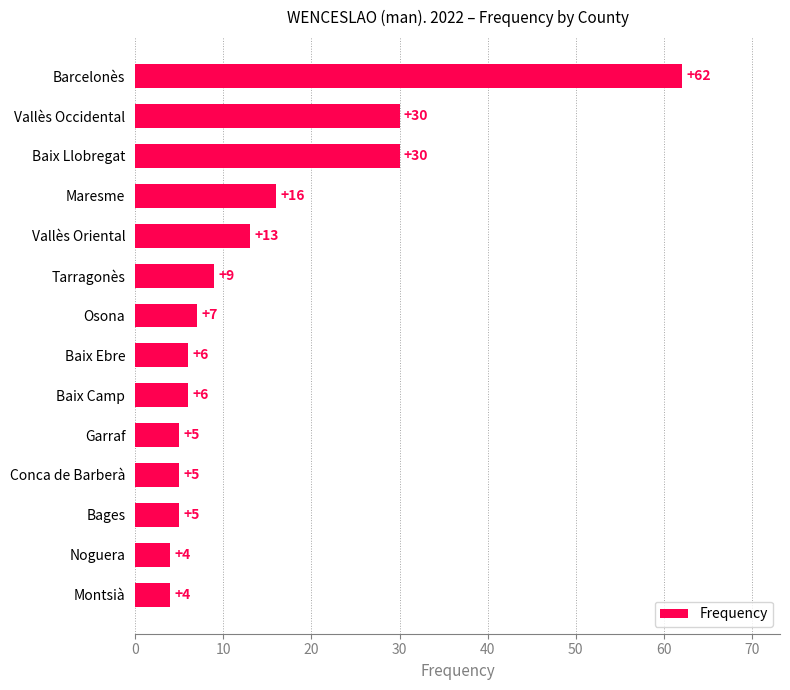

Reading bottom to top, list all the values displayed in this chart.

4	4	5	5	5	6	6	7	9	13	16	30	30	62